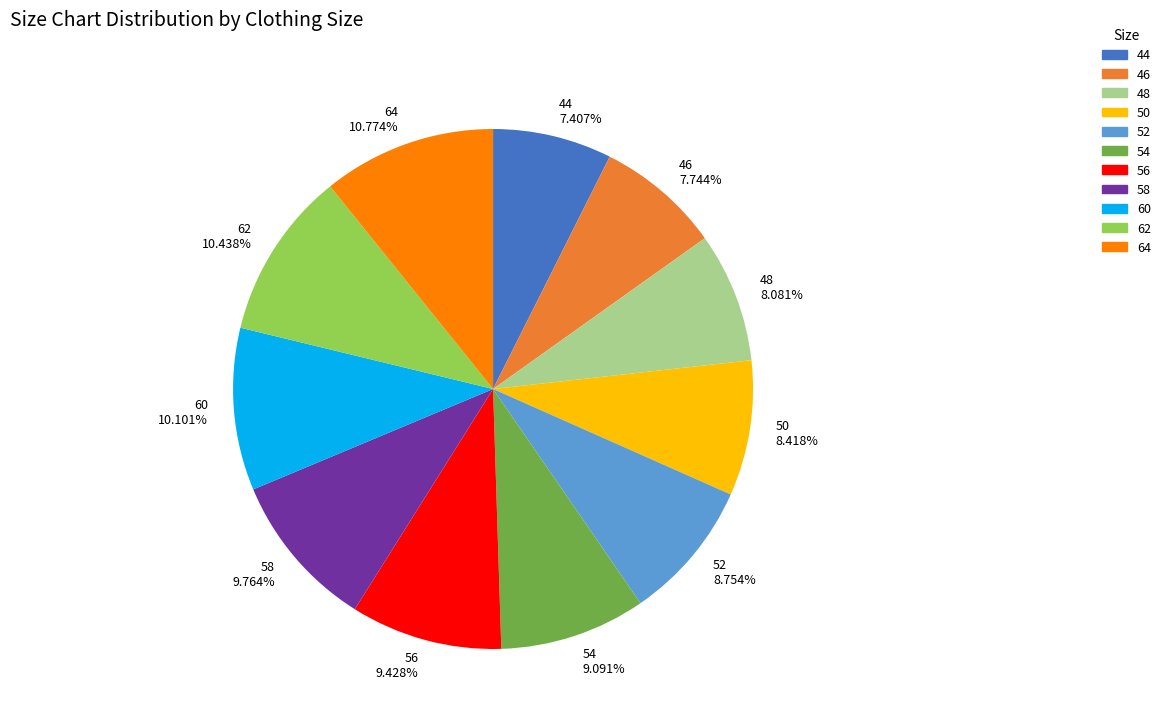

To the nearest percent, what is the combined percentage of 58 and 50?

18%